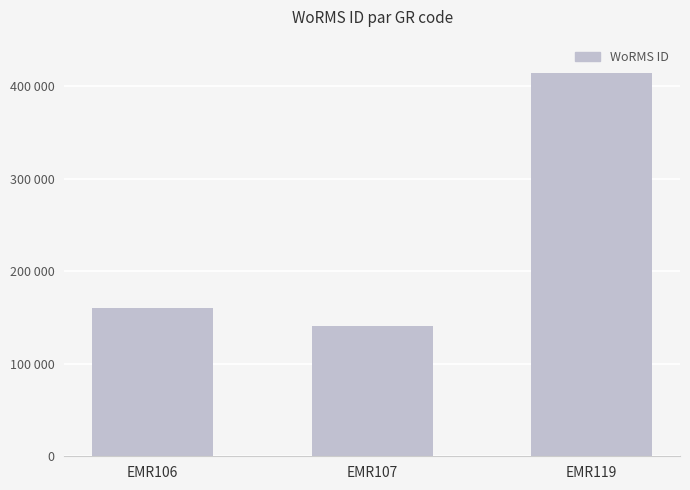

Are the bars horizontal?

No